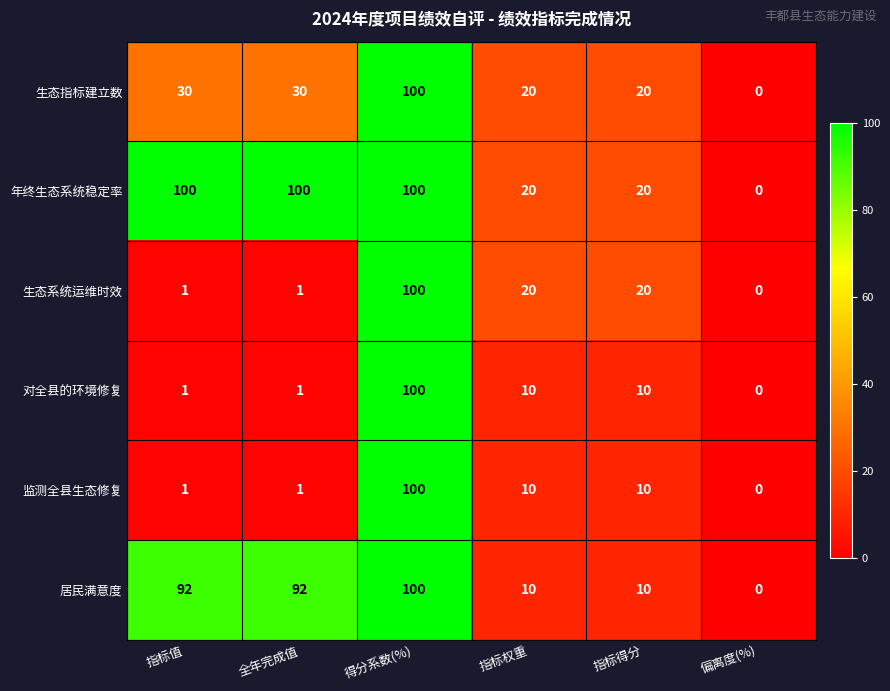

What is the difference between the maximum and second lowest values in the 生态指标建立数 series?

80